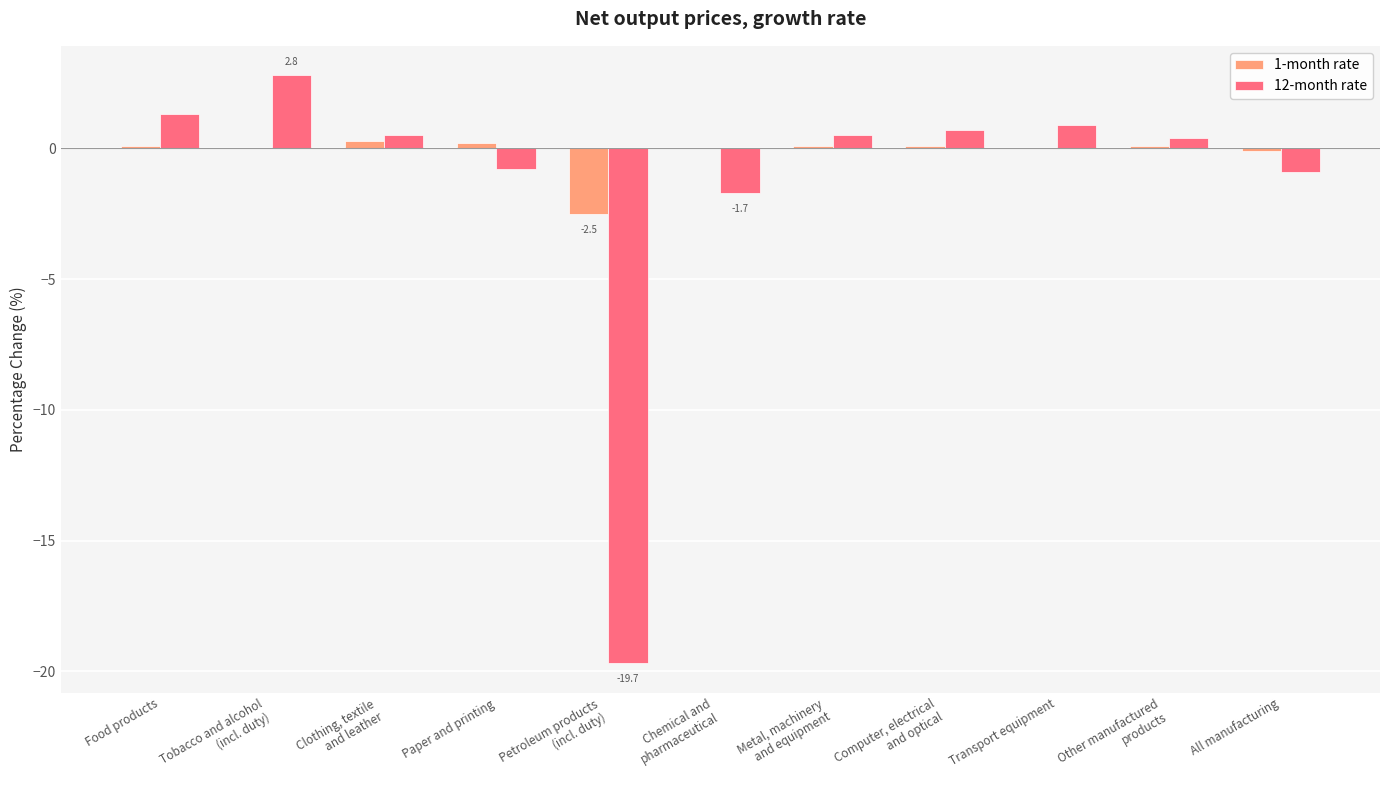

Reading left to right, transcribe all the data shown in this chart.

1-month rate: Food products=0.1	Tobacco and alcohol
(incl. duty)=0.0	Clothing, textile
and leather=0.3	Paper and printing=0.2	Petroleum products
(incl. duty)=-2.5	Chemical and
pharmaceutical=0.0	Metal, machinery
and equipment=0.1	Computer, electrical
and optical=0.1	Transport equipment=0.0	Other manufactured
products=0.1	All manufacturing=-0.1
12-month rate: Food products=1.3	Tobacco and alcohol
(incl. duty)=2.8	Clothing, textile
and leather=0.5	Paper and printing=-0.8	Petroleum products
(incl. duty)=-19.7	Chemical and
pharmaceutical=-1.7	Metal, machinery
and equipment=0.5	Computer, electrical
and optical=0.7	Transport equipment=0.9	Other manufactured
products=0.4	All manufacturing=-0.9